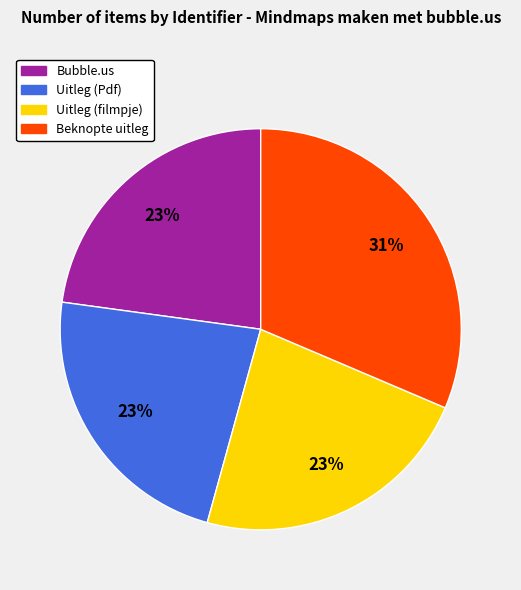

Is the sum of Beknopte uitleg and Uitleg (filmpje) greater than half?

Yes